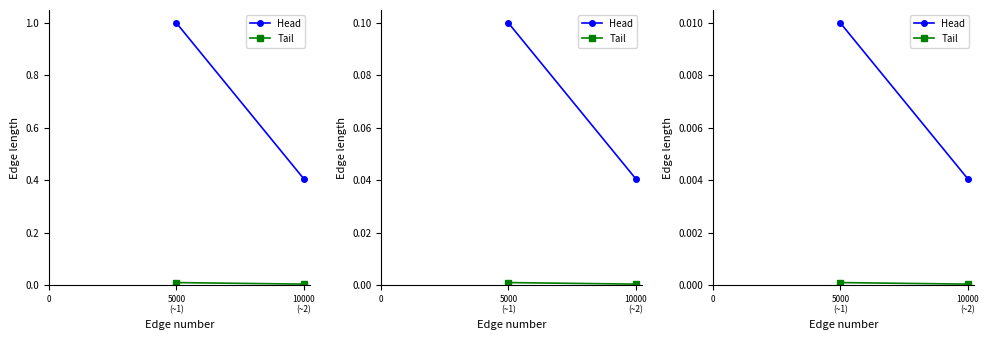

How many lines are shown in the chart?

2